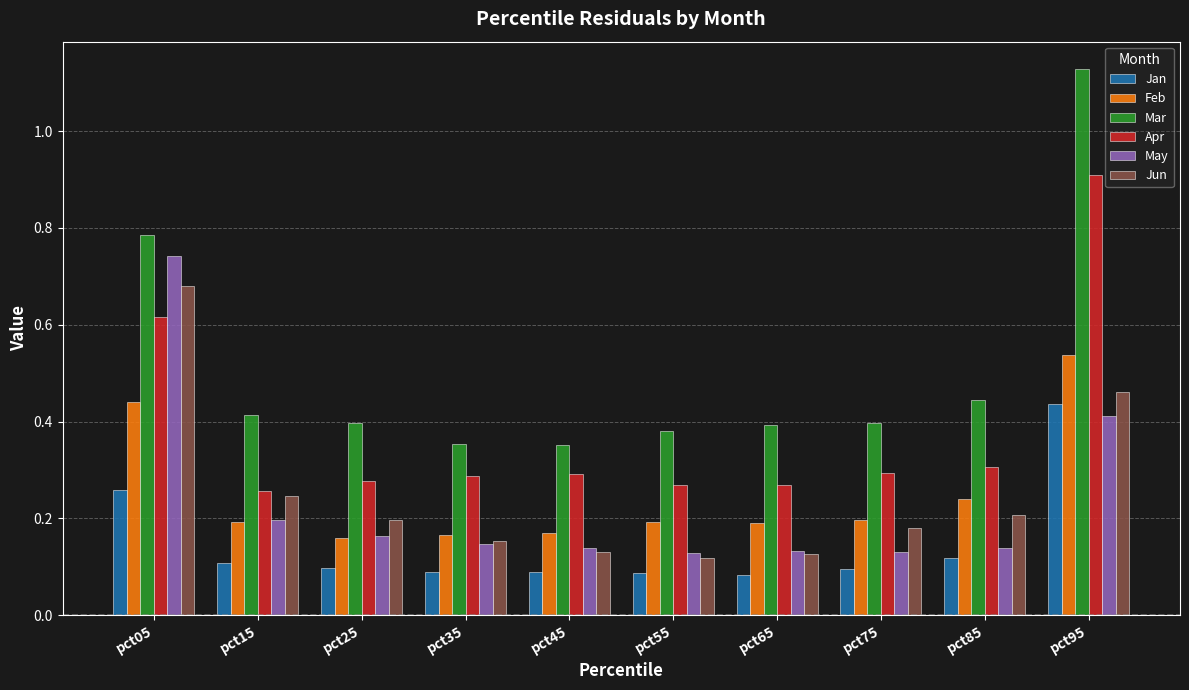

Which series has the widest spread of values?

Mar